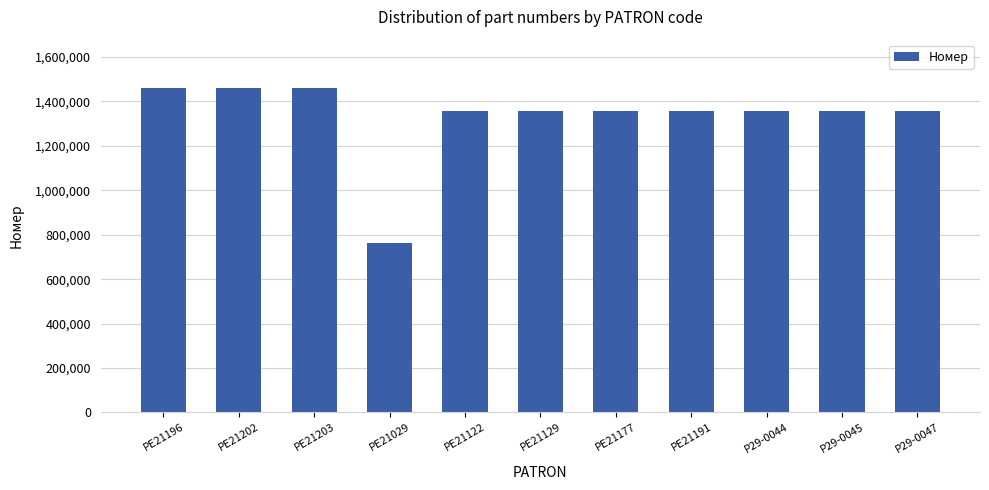

True or false: the data shows 1355054 at PE21129.

True